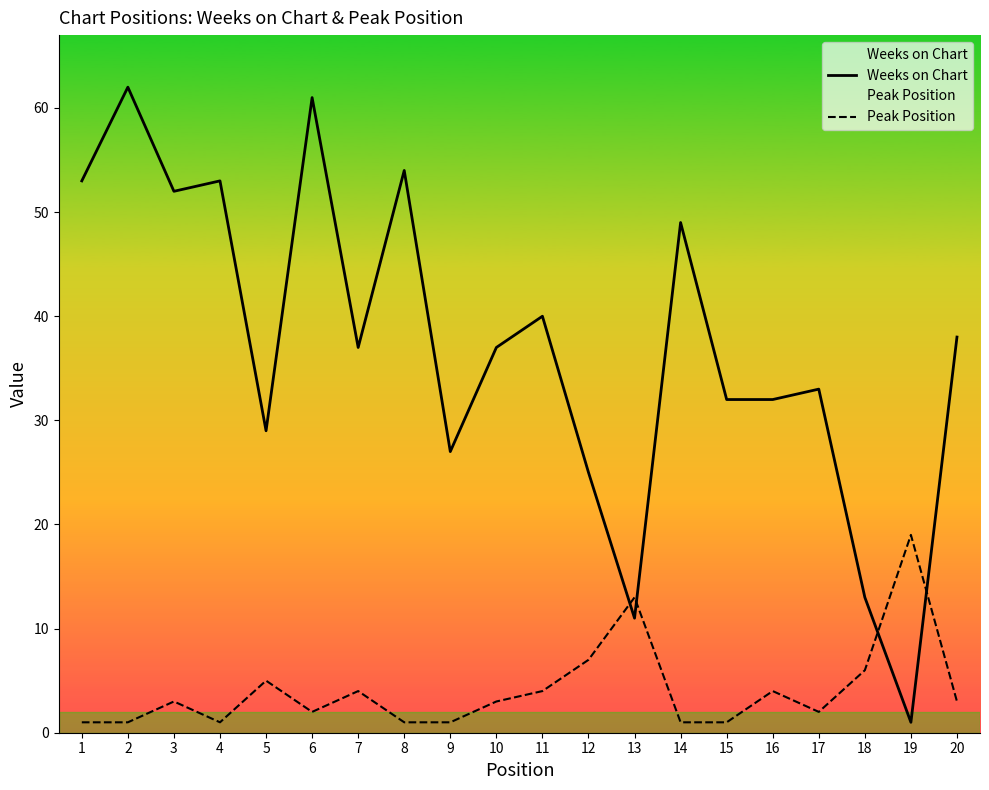

Does the chart display data point markers on the line(s)?

No